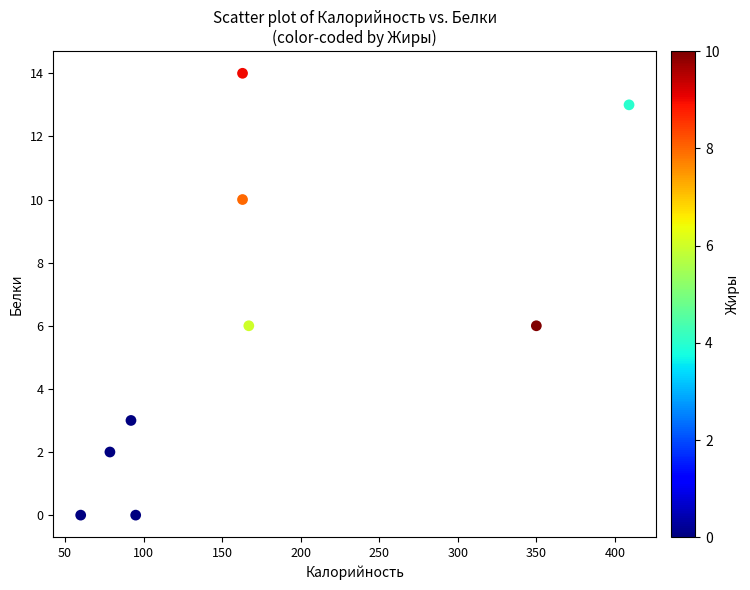

What is the average Y value?

6